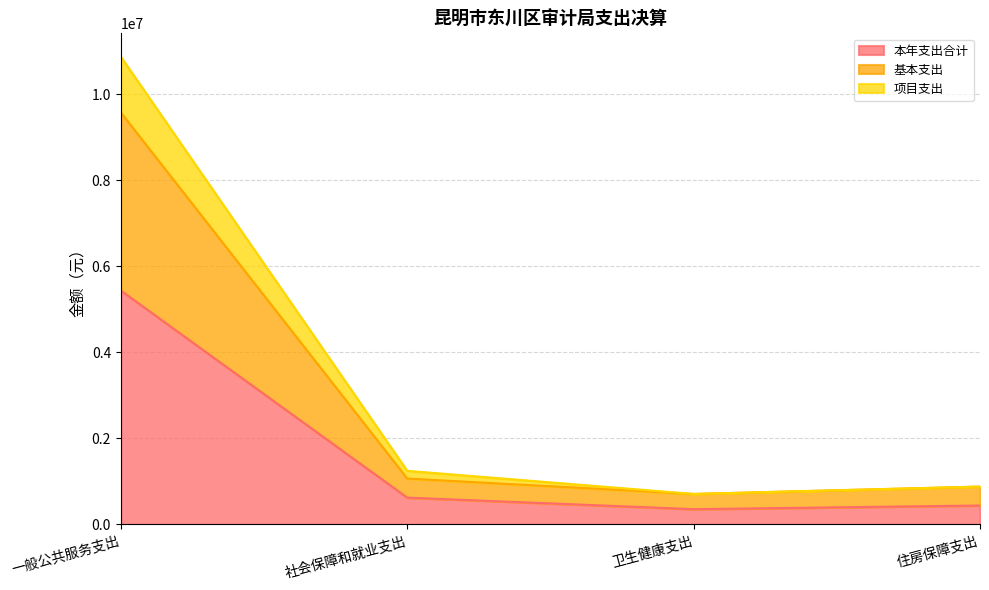

How many interior local valleys does the 项目支出 series have?

1